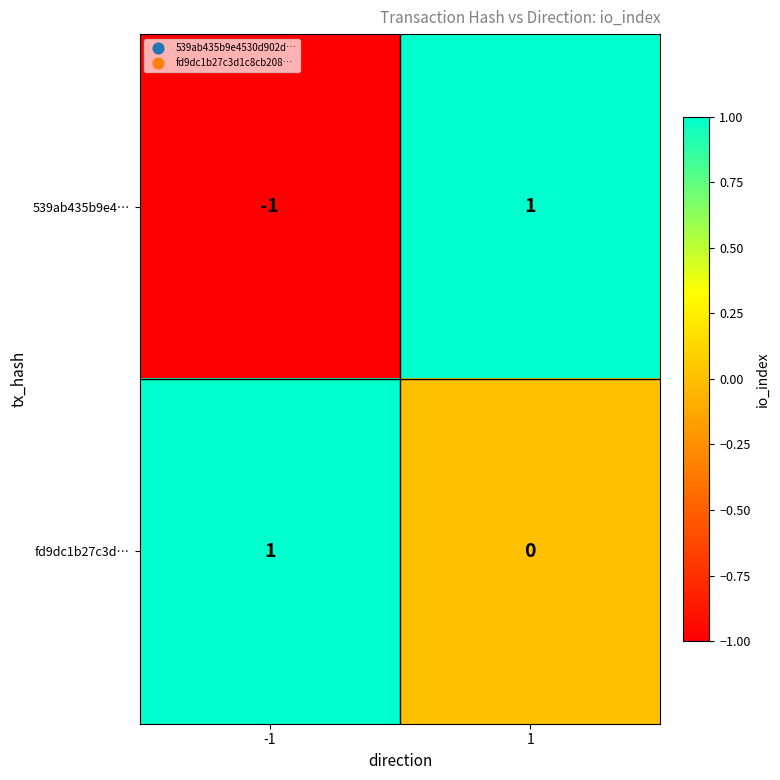

Reading left to right, extract all data points from this chart.

539ab435b9e4…: -1=-1	1=1
fd9dc1b27c3d…: -1=1	1=0